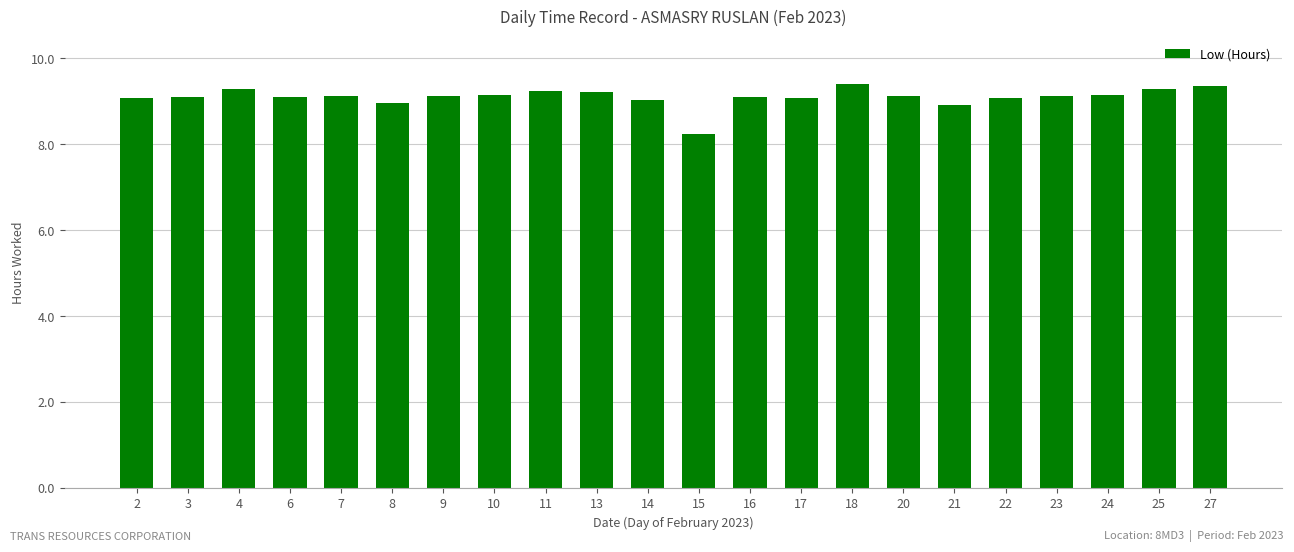

Is it true that the value at 16 is 9.1?

True